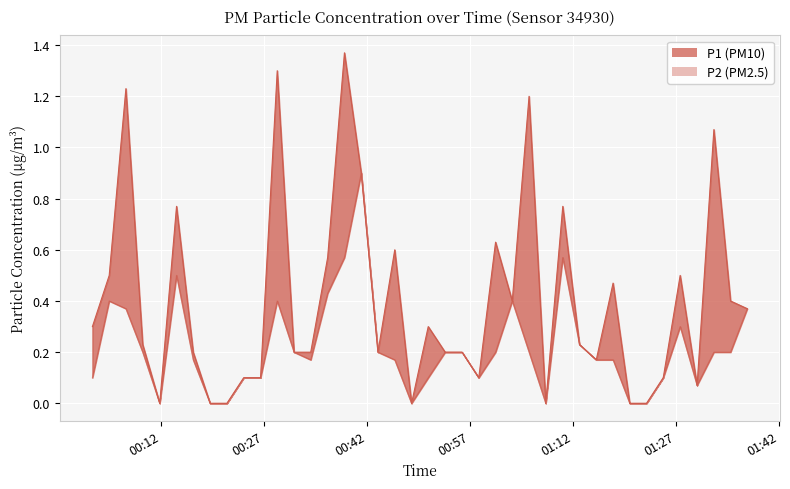

True or false: P1 line and P2 line intersect in this chart.

False